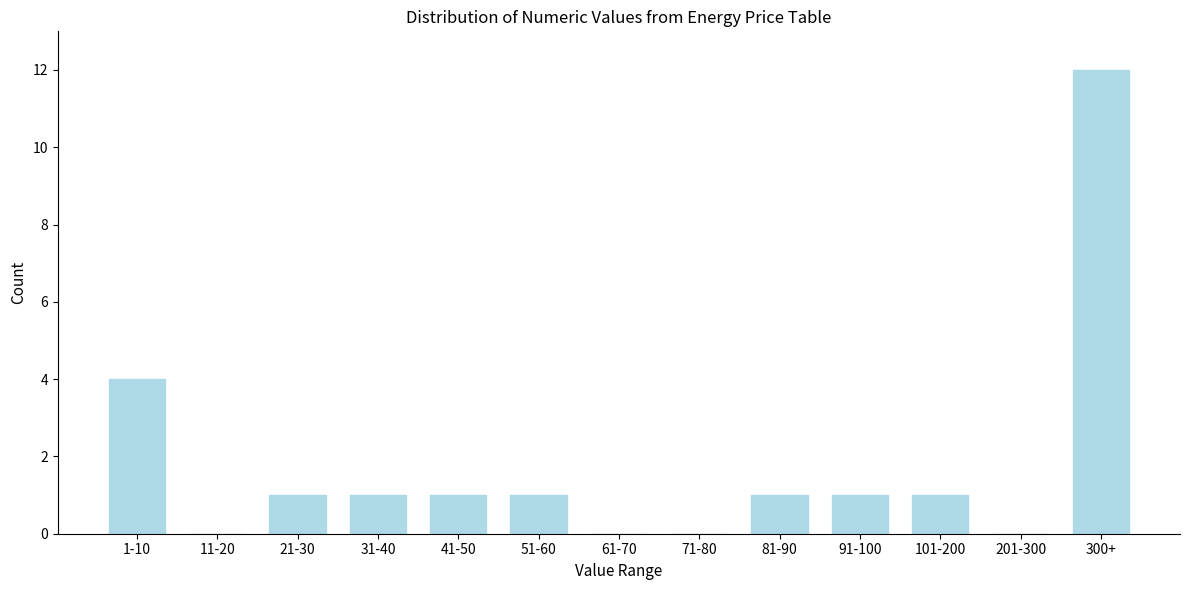

Reading right to left, extract all data points from this chart.

300+=12	201-300=0	101-200=1	91-100=1	81-90=1	71-80=0	61-70=0	51-60=1	41-50=1	31-40=1	21-30=1	11-20=0	1-10=4